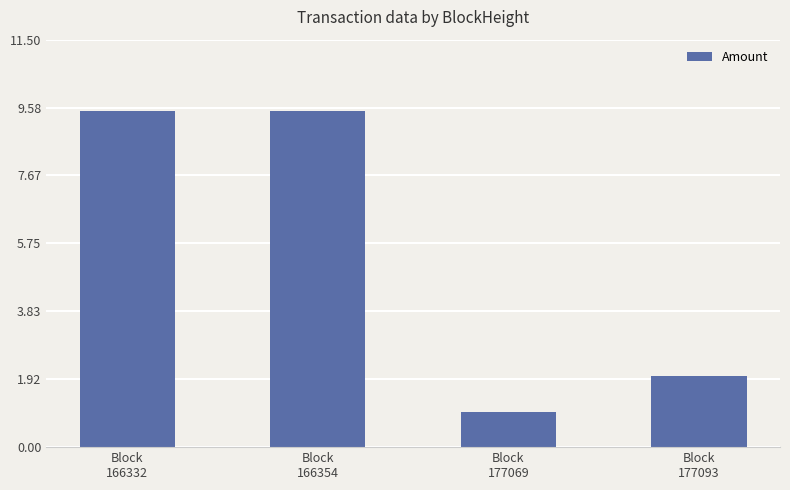

Reading left to right, extract all data points from this chart.

Block
166332=9.5	Block
166354=9.5	Block
177069=1.0	Block
177093=2.0